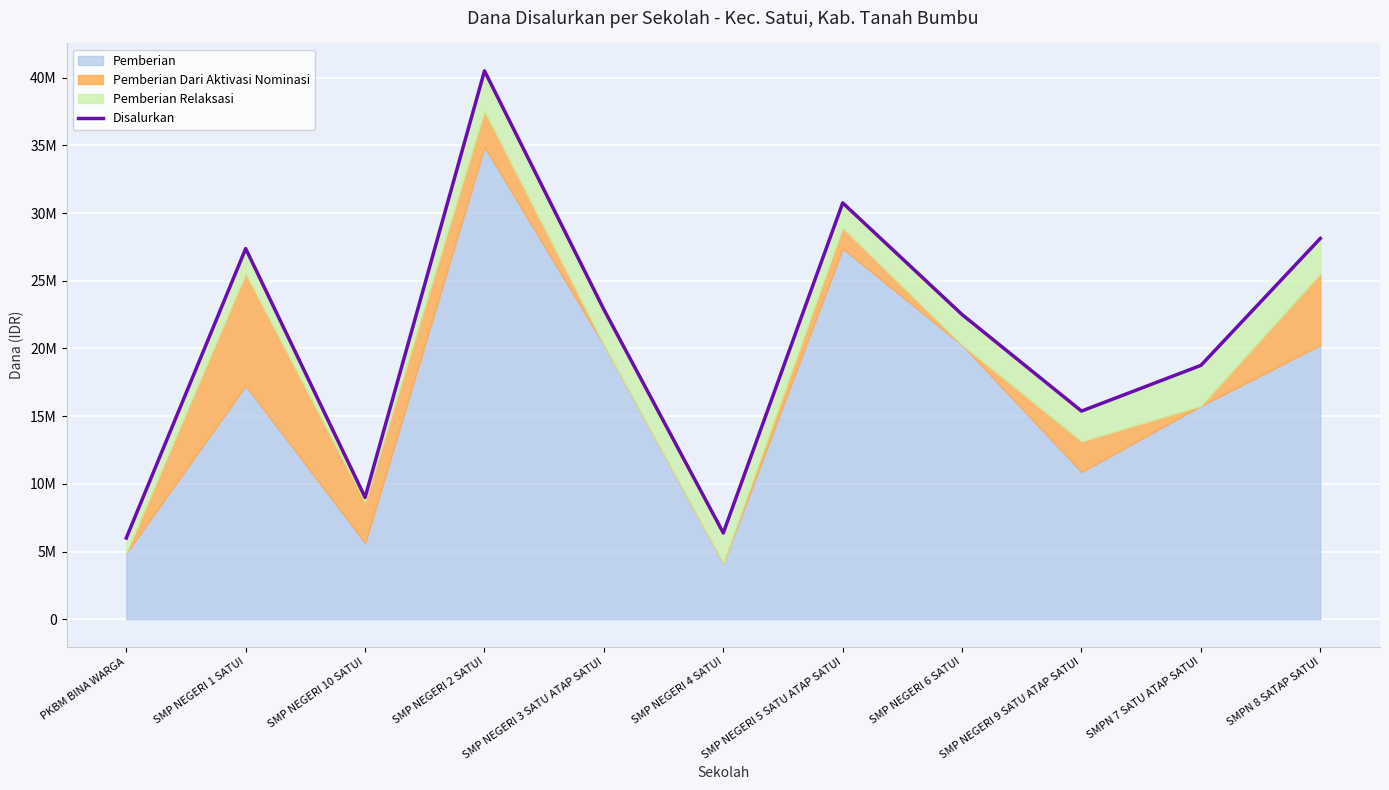

The value at SMP NEGERI 1 SATUI is 7660655. True or false?

False